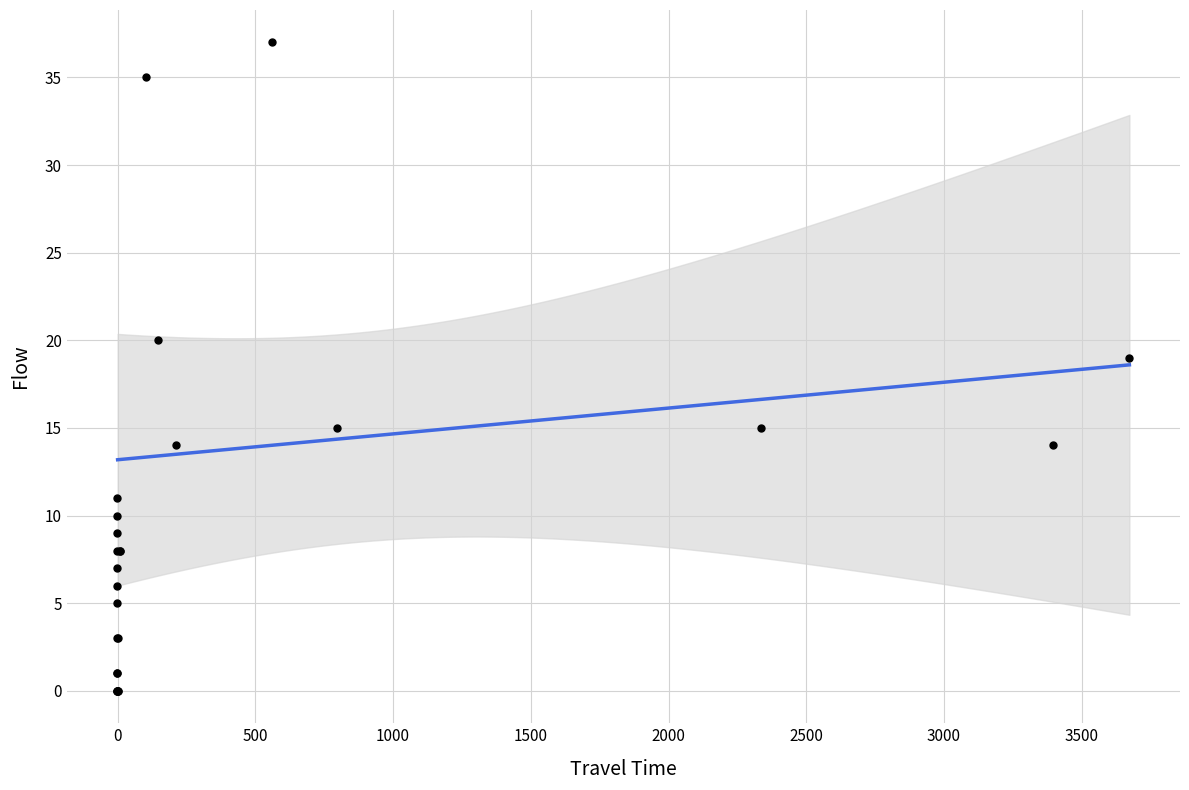

What Y value in the scatter plot is closest to 18?

19